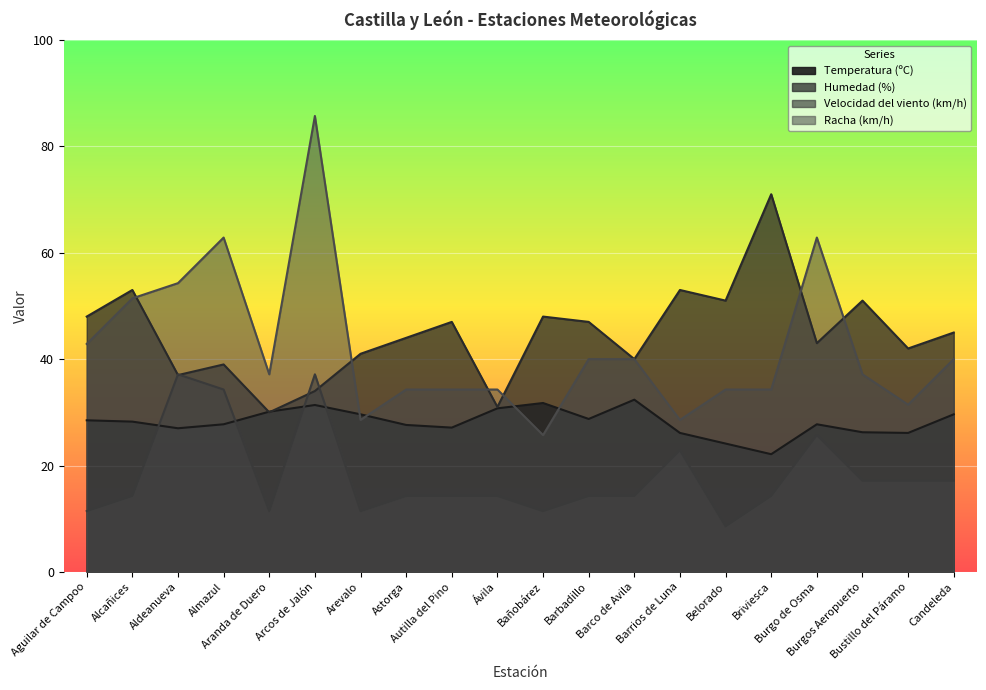

What is the label of the 13th point from the left?

Barco de Avila